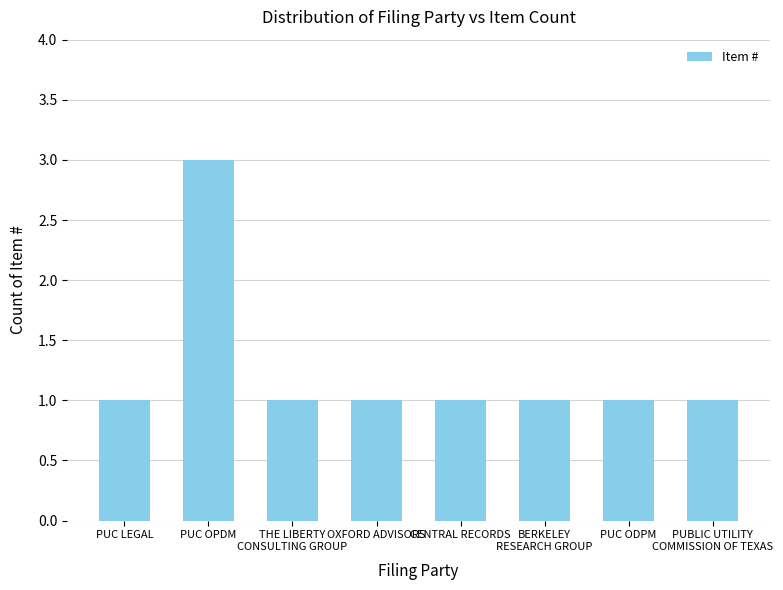

Is it true that the value at OXFORD ADVISORS is 1?

True